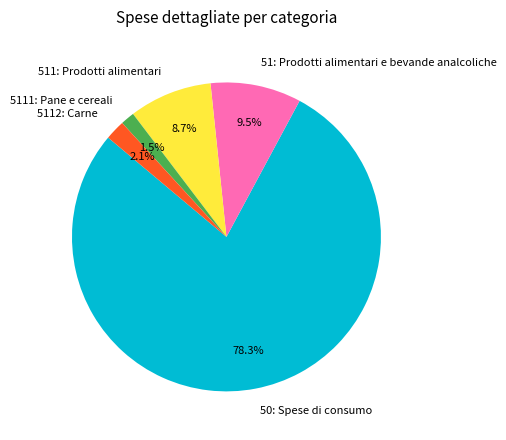

True or false: 50: Spese di consumo accounts for 92% of the total.

False